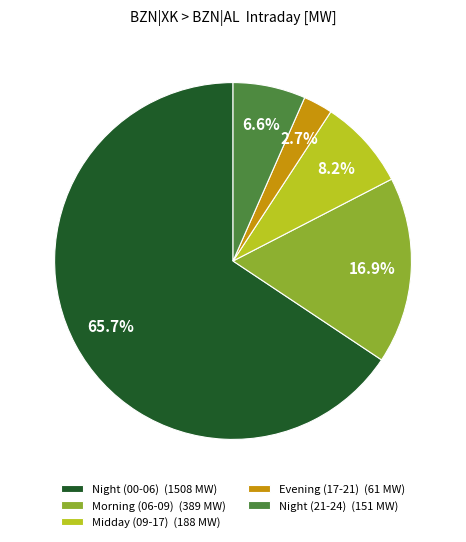

Combined, do Night (00-06) (1508 MW) and Night (21-24) (151 MW) account for over 50%?

Yes